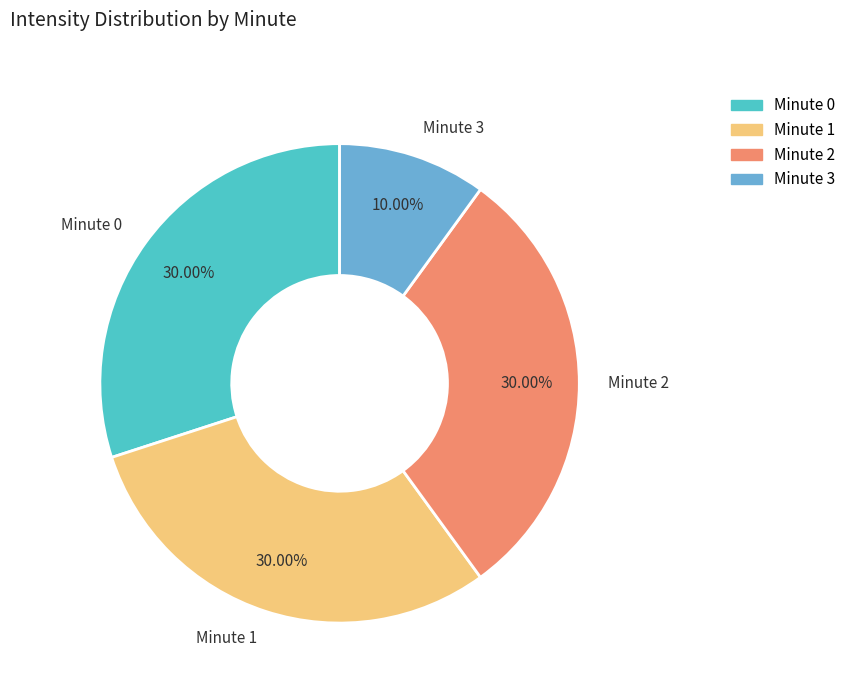

Between Minute 1 and Minute 3, which is larger?

Minute 1